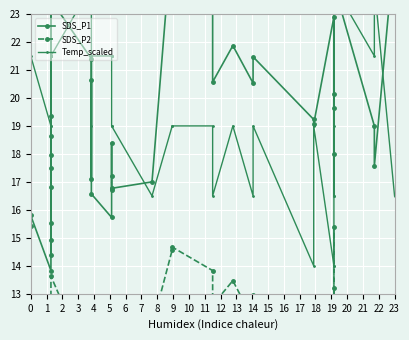

Between which two adjacent categories do Temp_scaled and SDS_P1 first intersect?

10 and 11